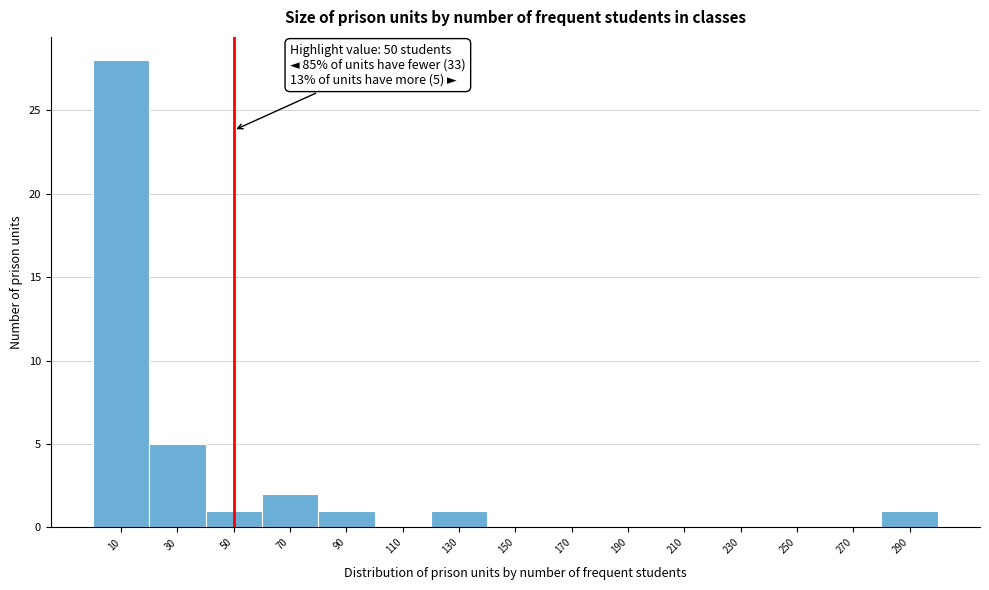

Which range on the x-axis has the tallest bar?

0 to 20